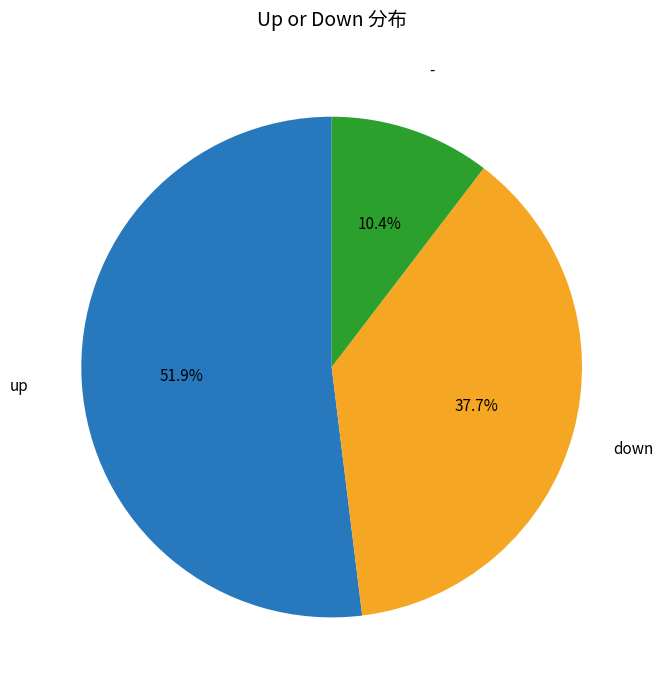

Rank the categories by value from lowest to highest.

-, down, up